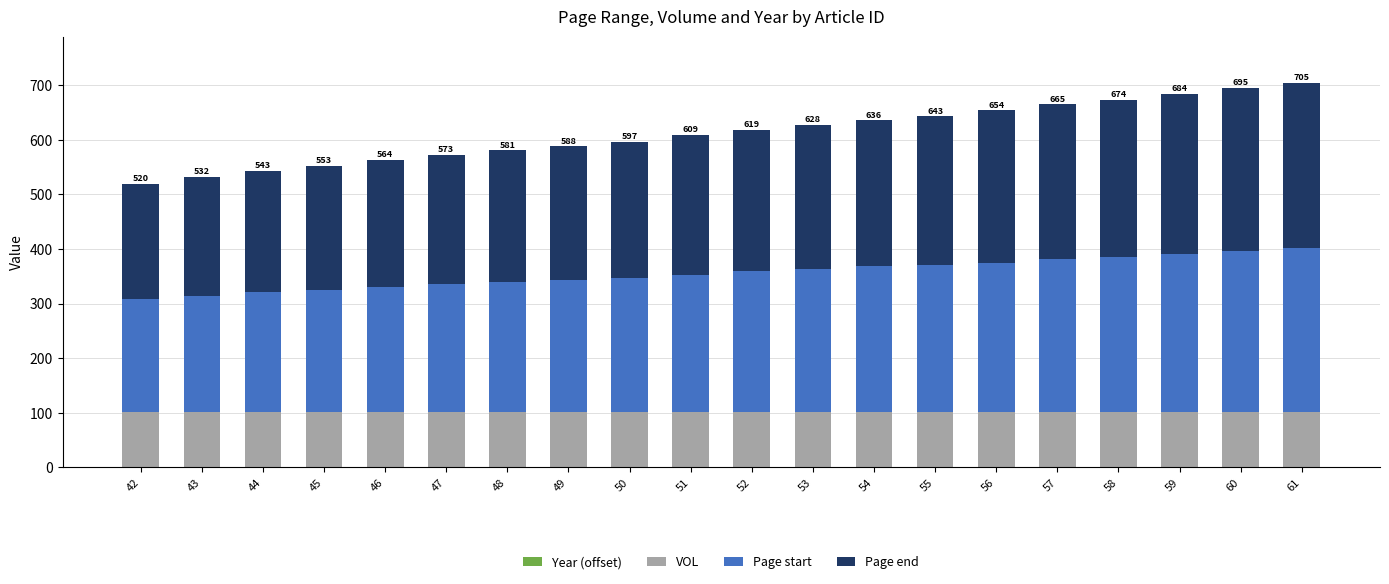

Are the bars horizontal?

No